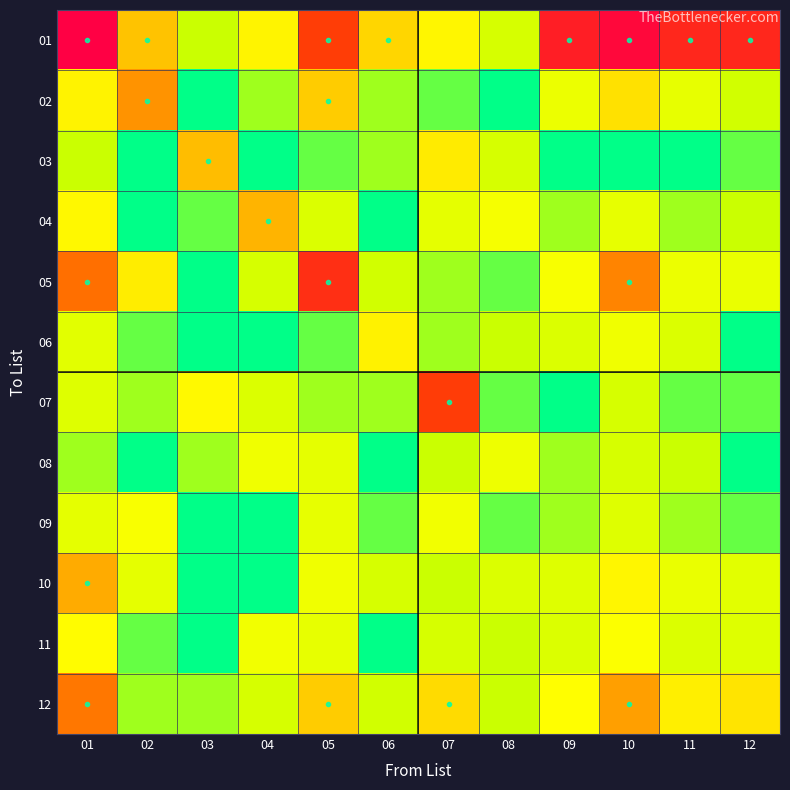

At which category is the sum across all series the highest?

01